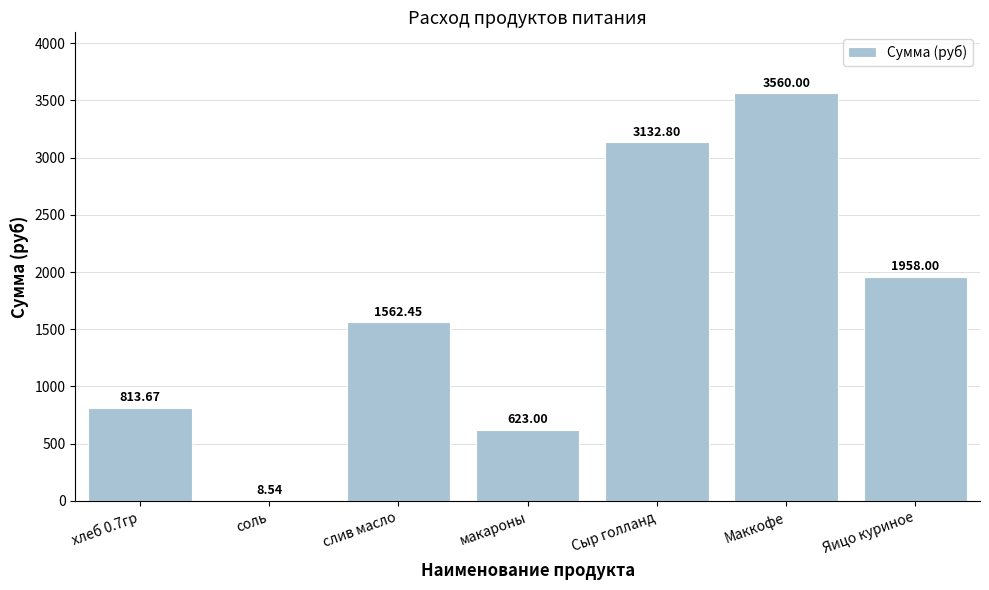

At which label is the value closest to 1784?

Яицо куриное